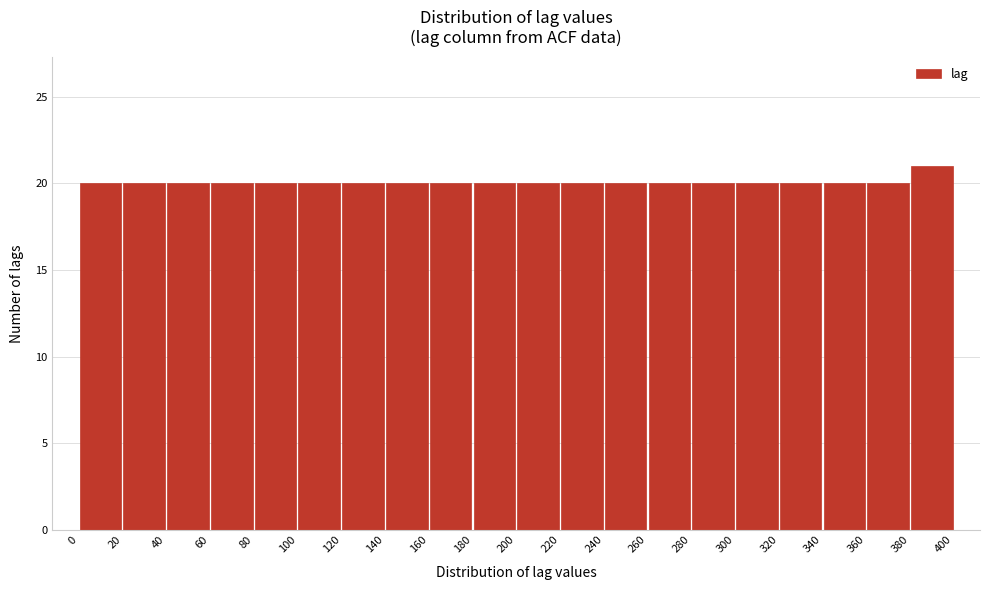

Over which range of the x-axis is the bar tallest?

380 to 400